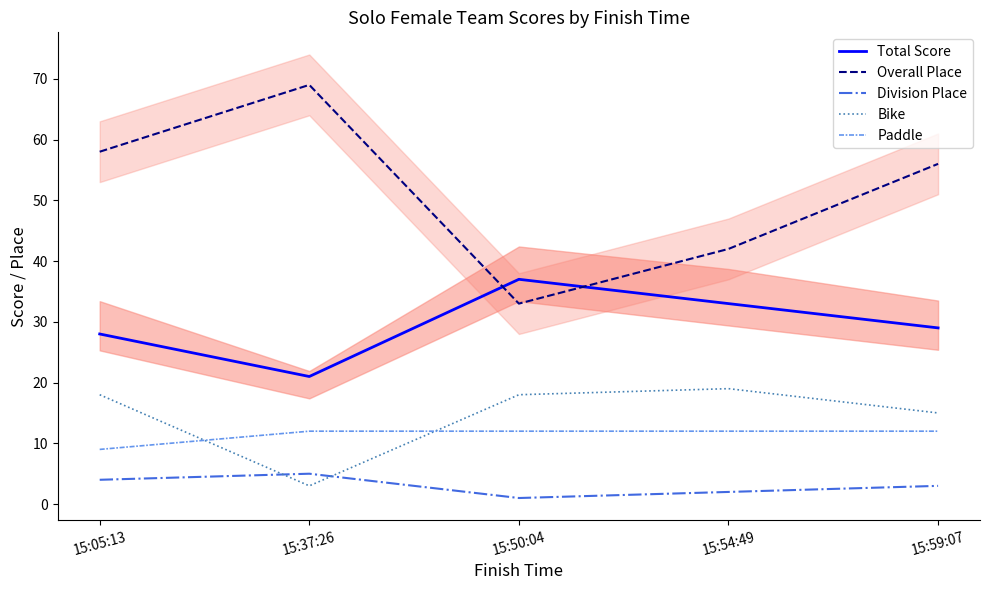

True or false: Bike and Division Place intersect in this chart.

True